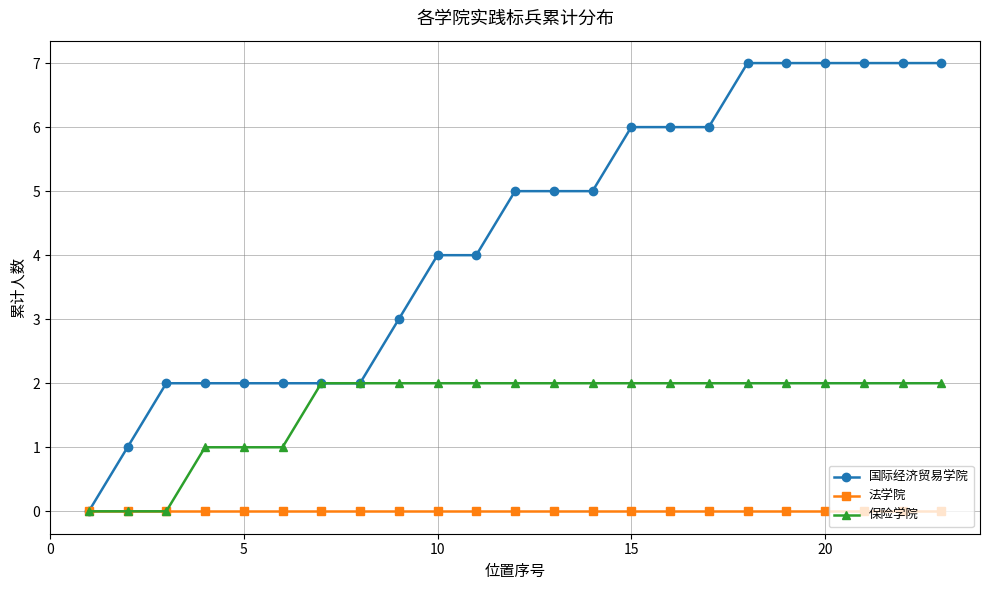

Count the 国际经济贸易学院 values in the range 2 to 7.

21